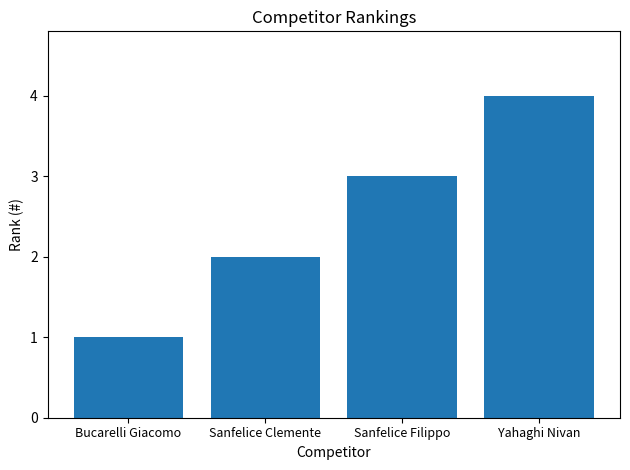

True or false: the data shows 2 at Sanfelice Clemente.

True